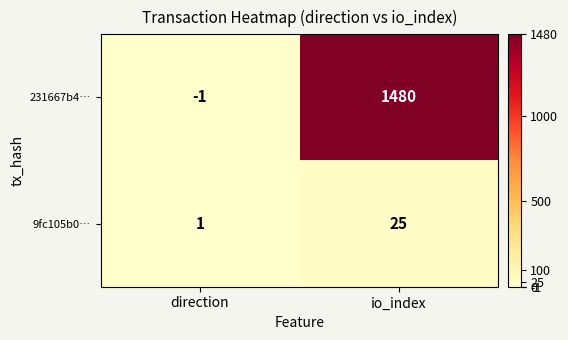

Rank the series by their maximum value, from lowest to highest.

9fc105b0…, 231667b4…